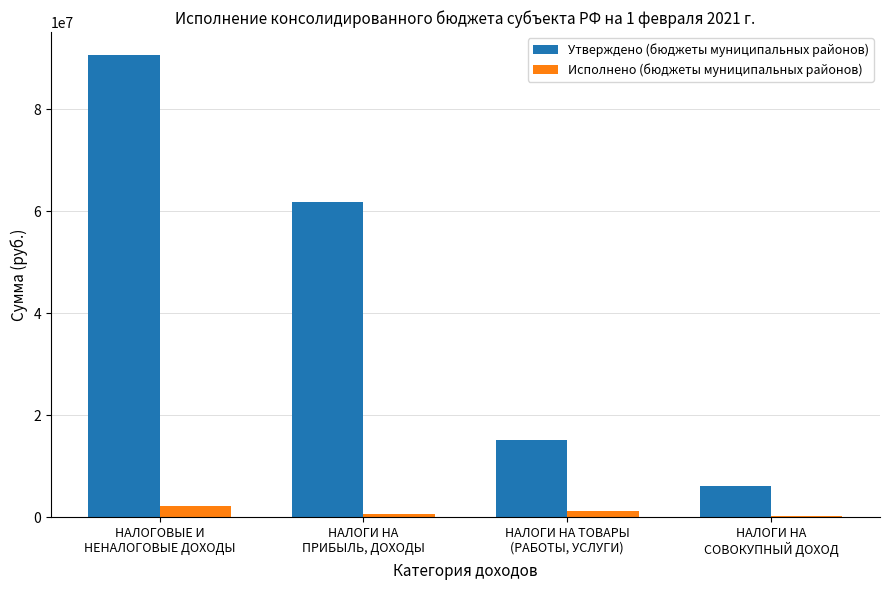

What is the highest value of the Исполнено (бюджеты муниципальных районов) series?

2296842.6